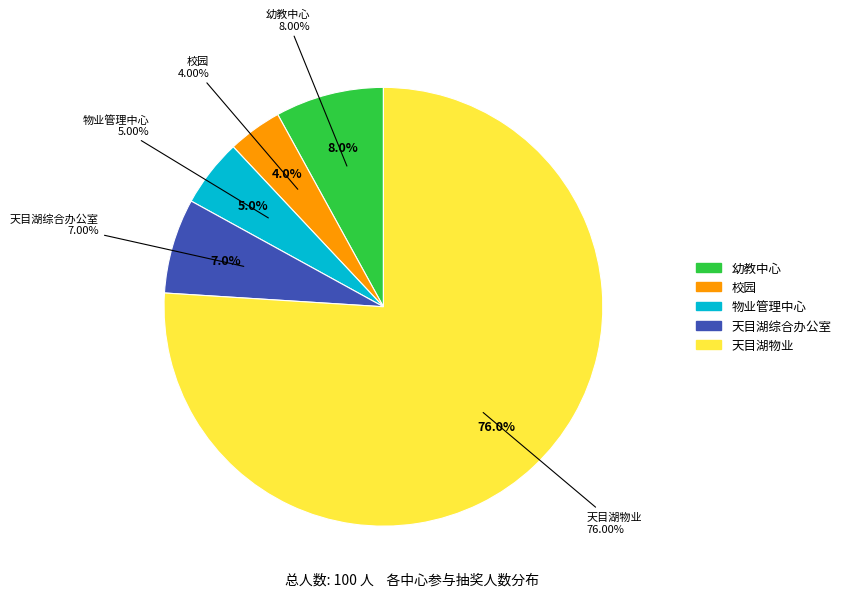

Combined, what portion of the pie is 天目湖综合办公室 and 幼教中心?

15.0%